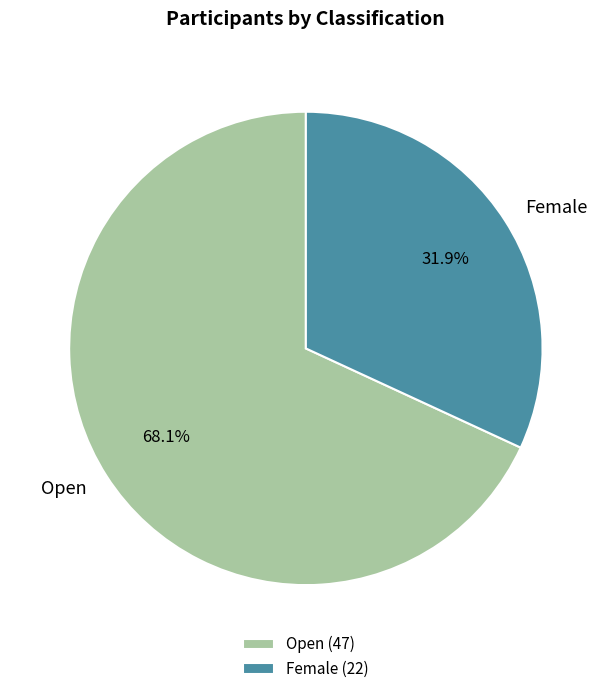

Is it true that Female is 46% of the pie?

False